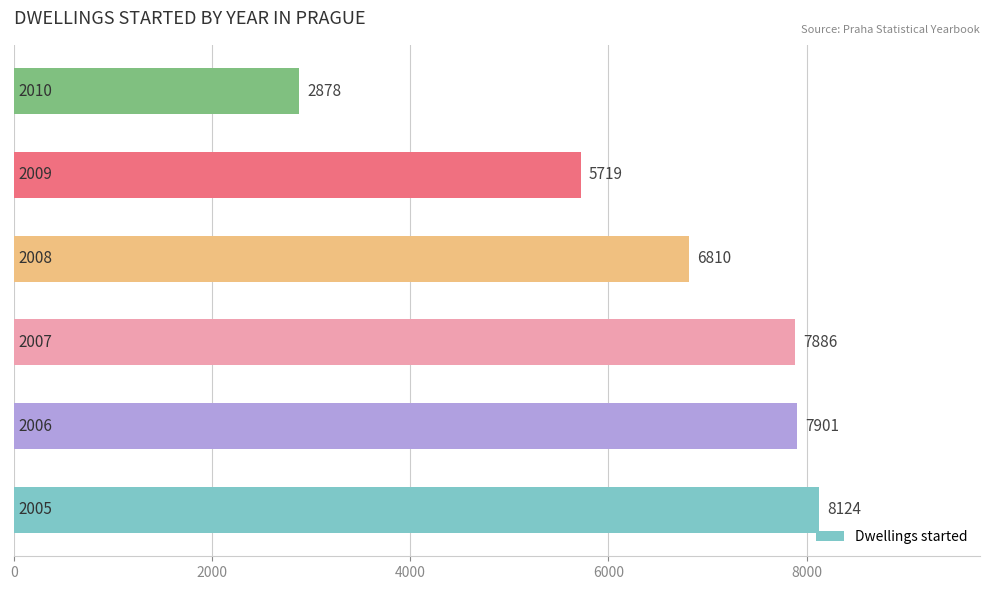

What is the maximum value shown in the chart?

8124